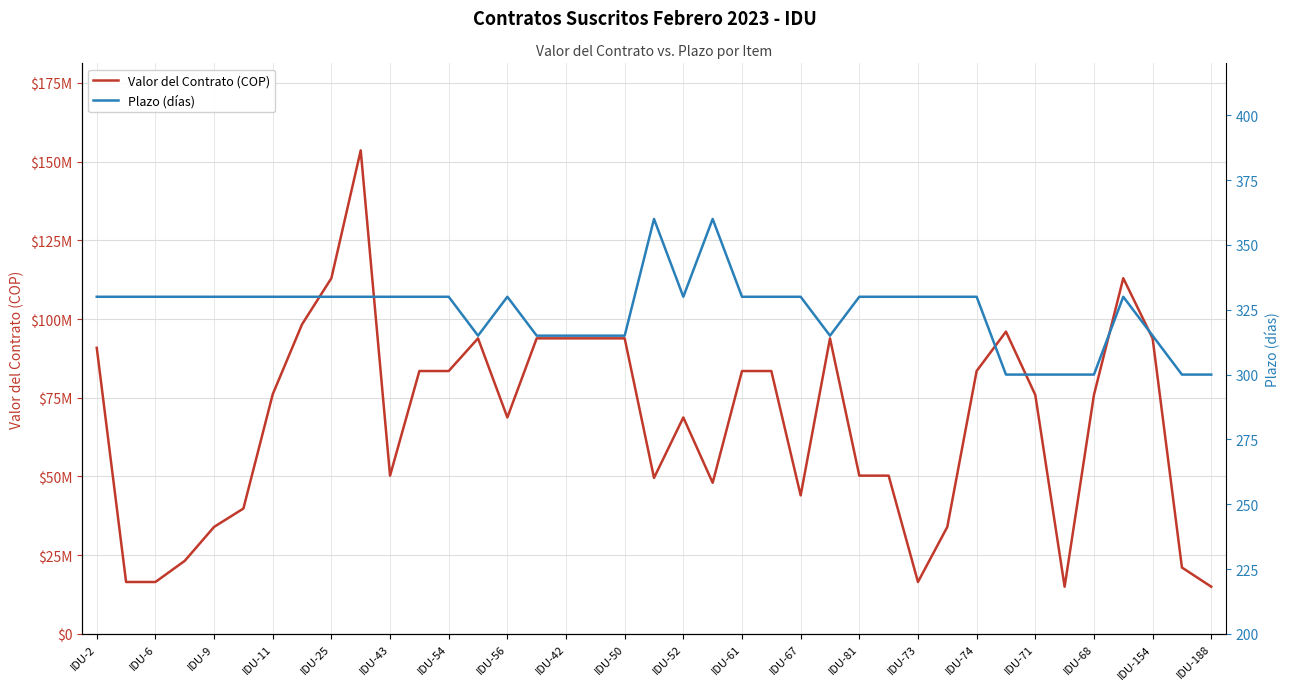

Which series changed the most between 26 and 35?

Valor del Contrato (COP)